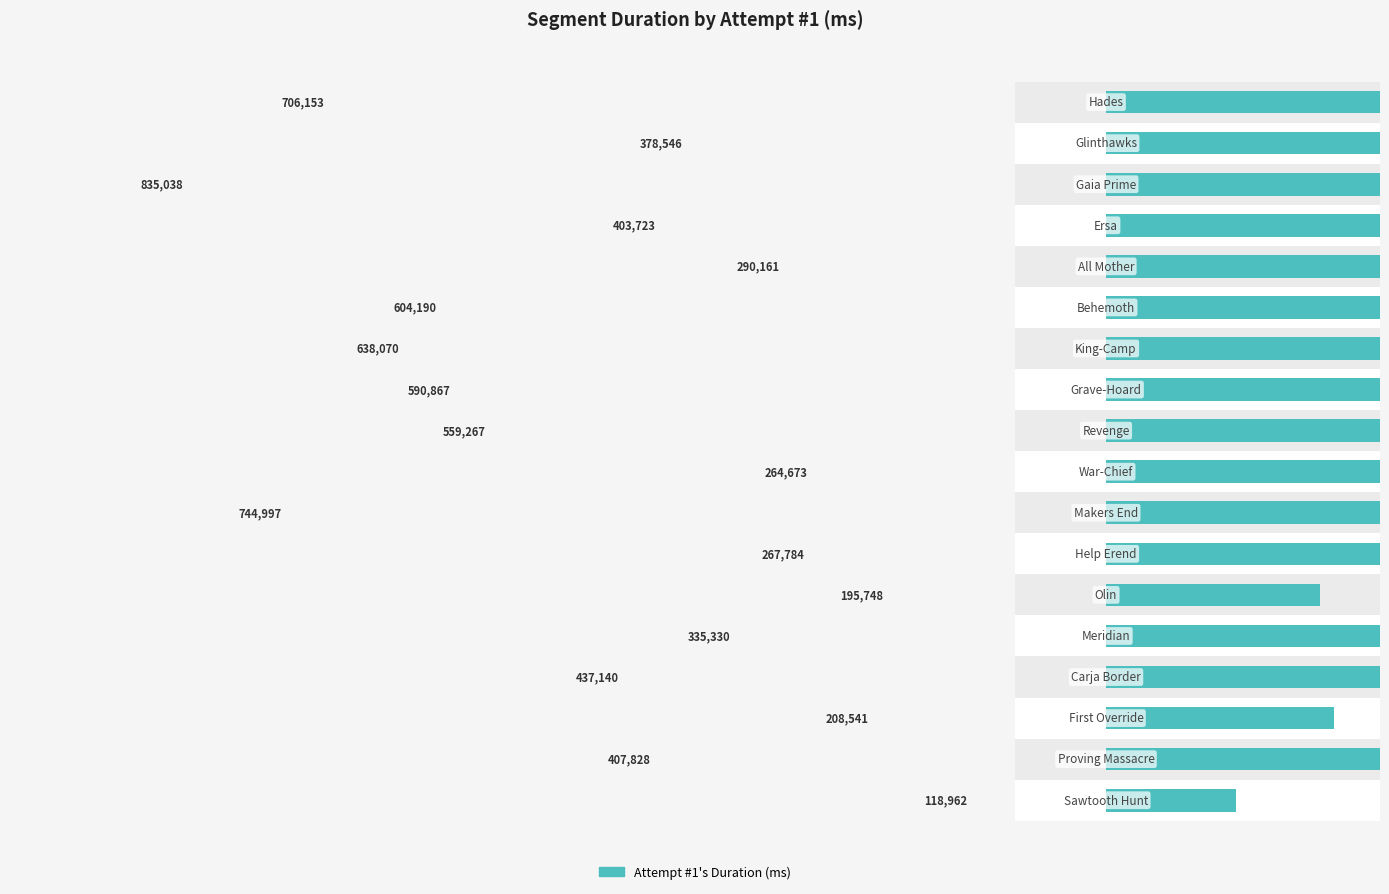

What is the value of the 17th bar from the left?

378546